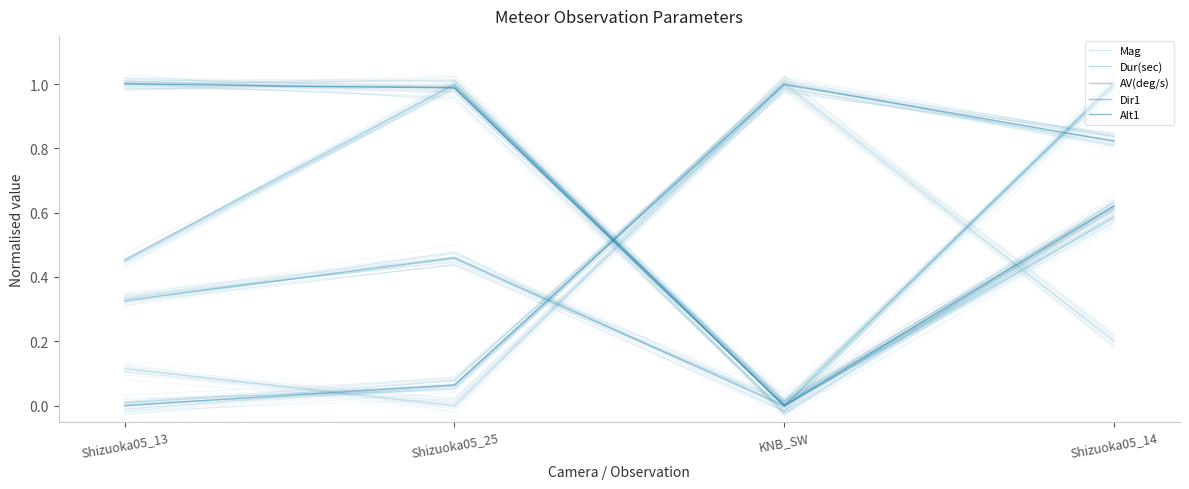

What is the greatest value displayed?

1.0